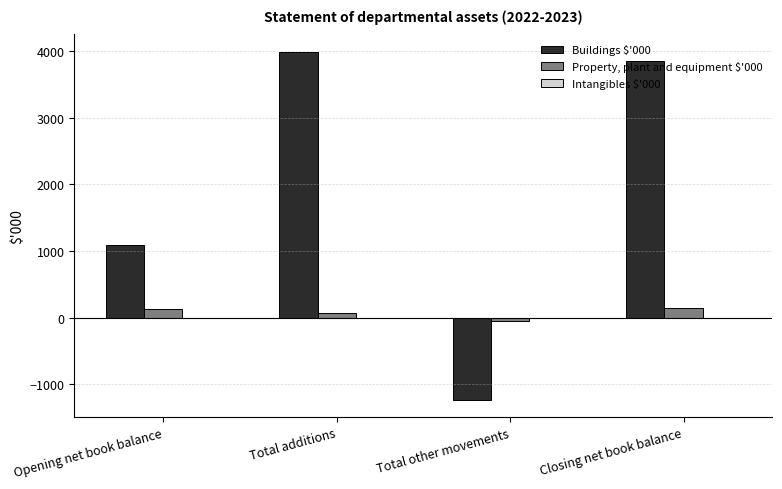

What is the spread (max minus min) of values at Total other movements?

1184